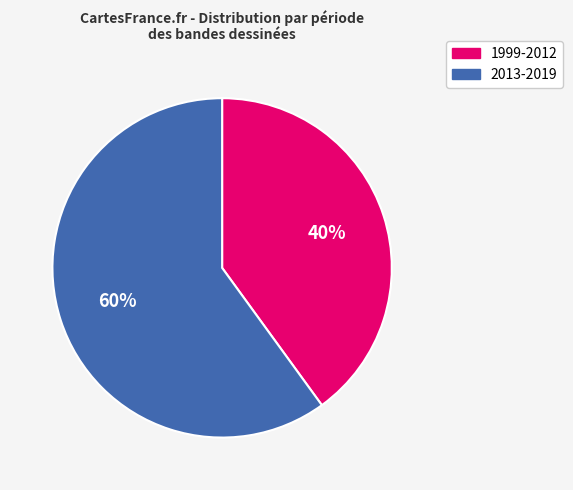

Is there a majority slice in this chart?

Yes